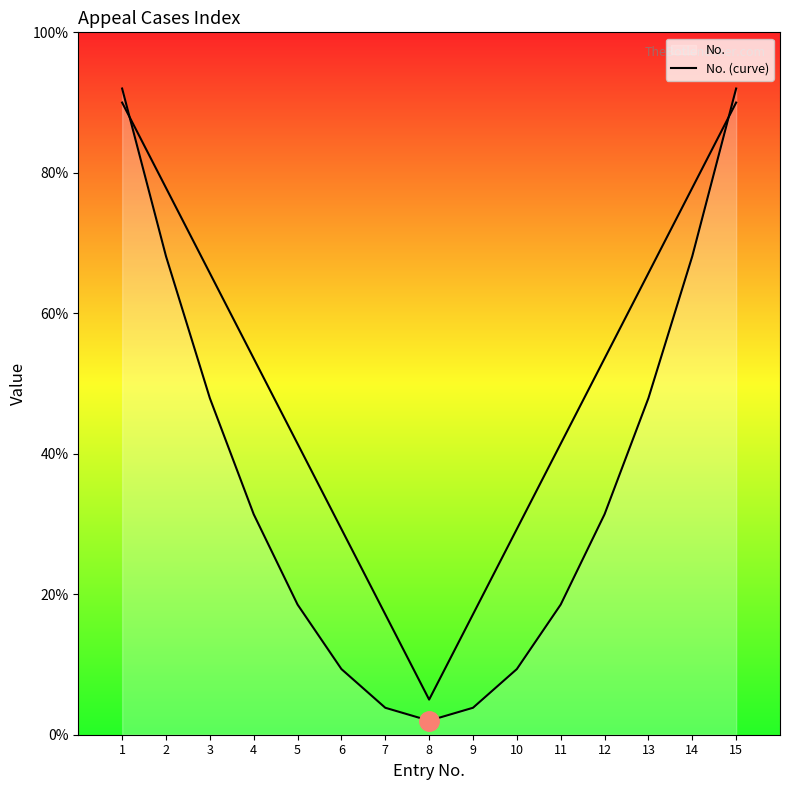

Where is the first local minimum?

8